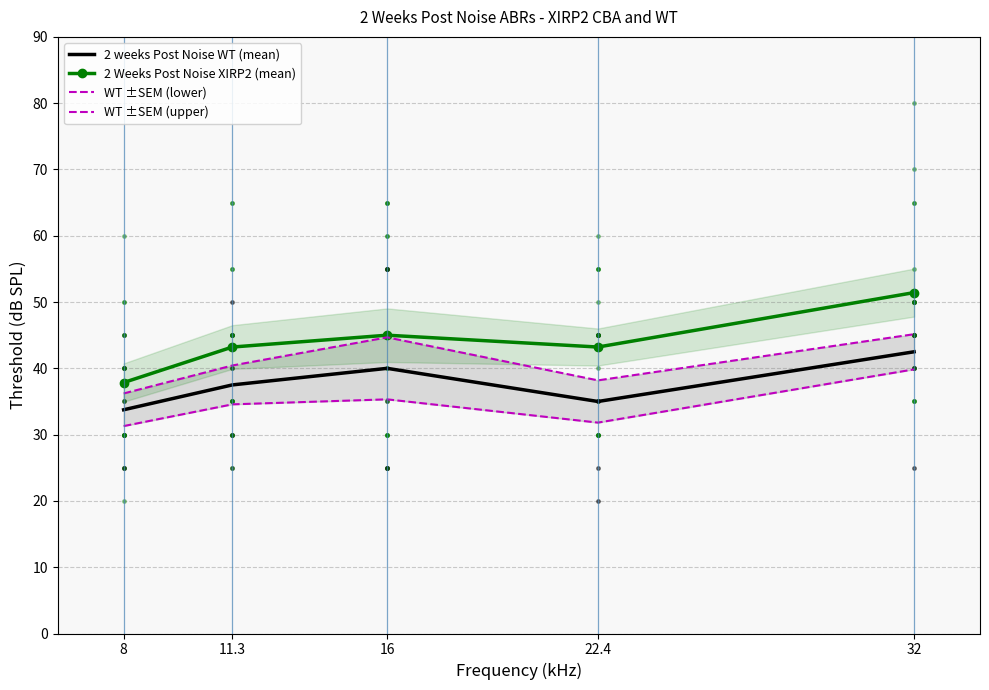

Where is WT ±SEM (upper) nearest to the value 40?

11.3